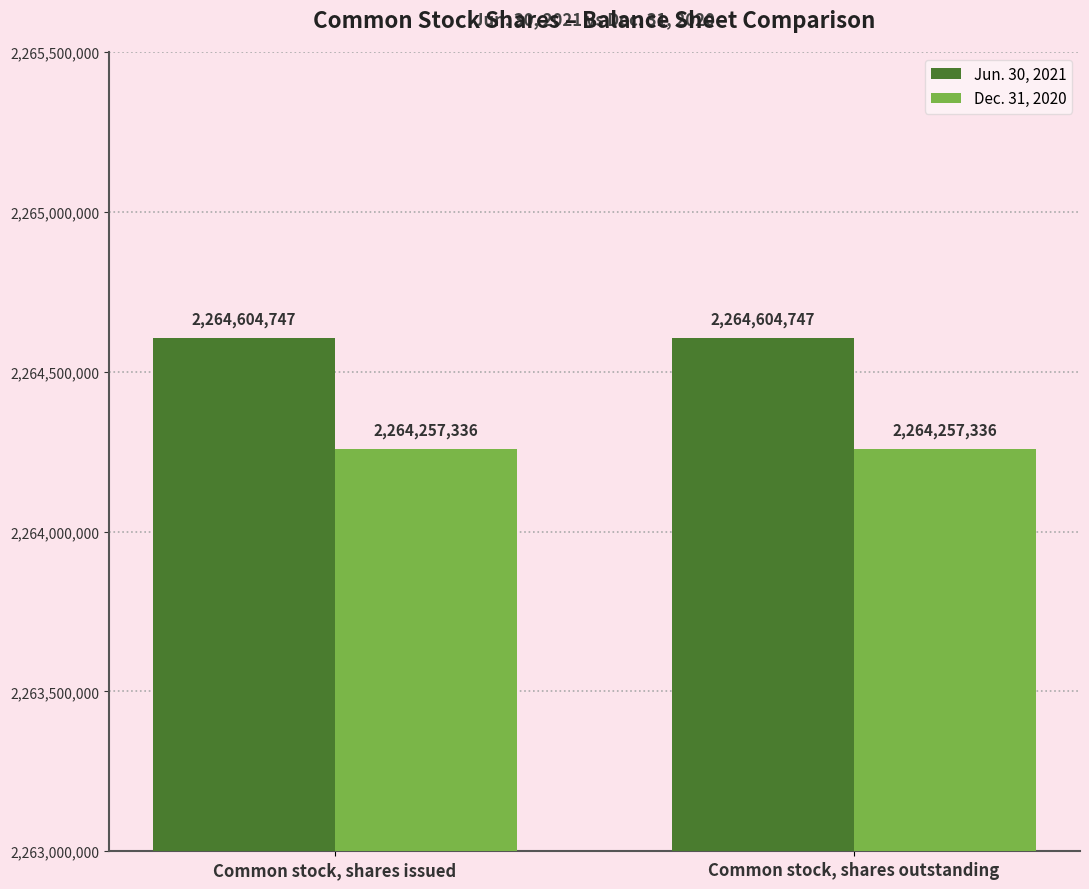

Reading left to right, transcribe all the data shown in this chart.

Jun. 30, 2021: 2264604747	2264604747
Dec. 31, 2020: 2264257336	2264257336